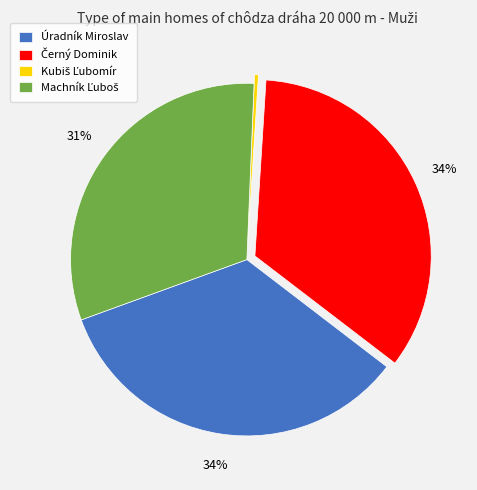

What percentage is the Úradník Miroslav slice, to the nearest percent?

34%